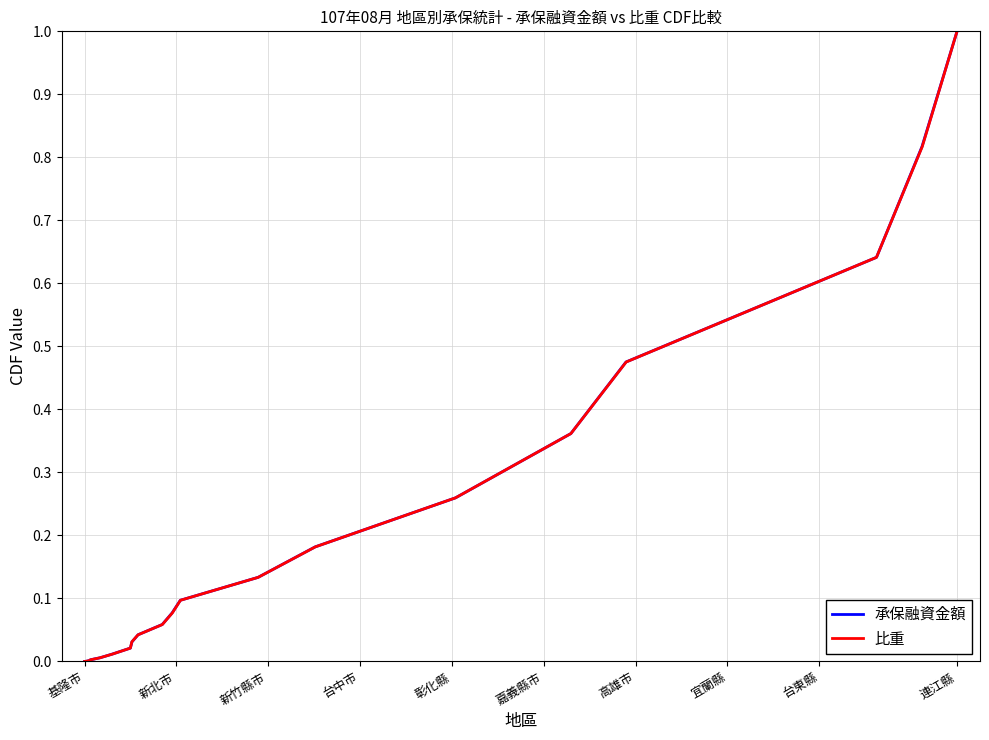

What is the value of the 承保融資金額 point at the 10th from the left?

0.1